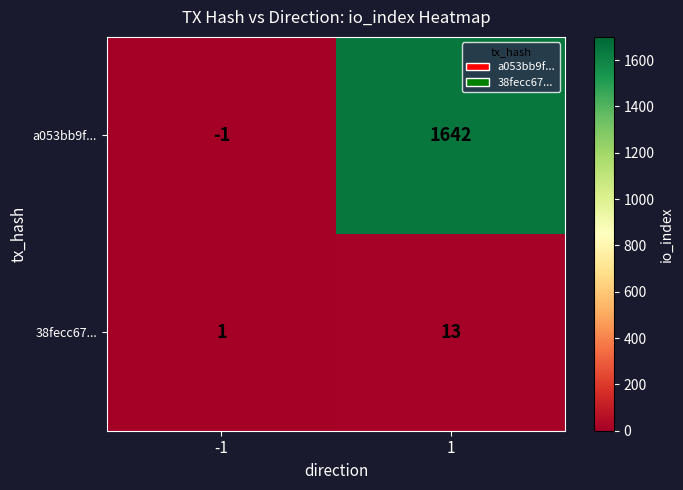

What is the total value across all series at 1?

1655